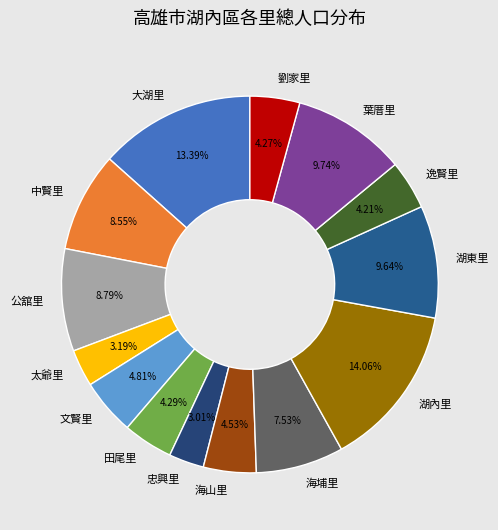

To the nearest percent, what is the combined percentage of 大湖里 and 葉厝里?

23%